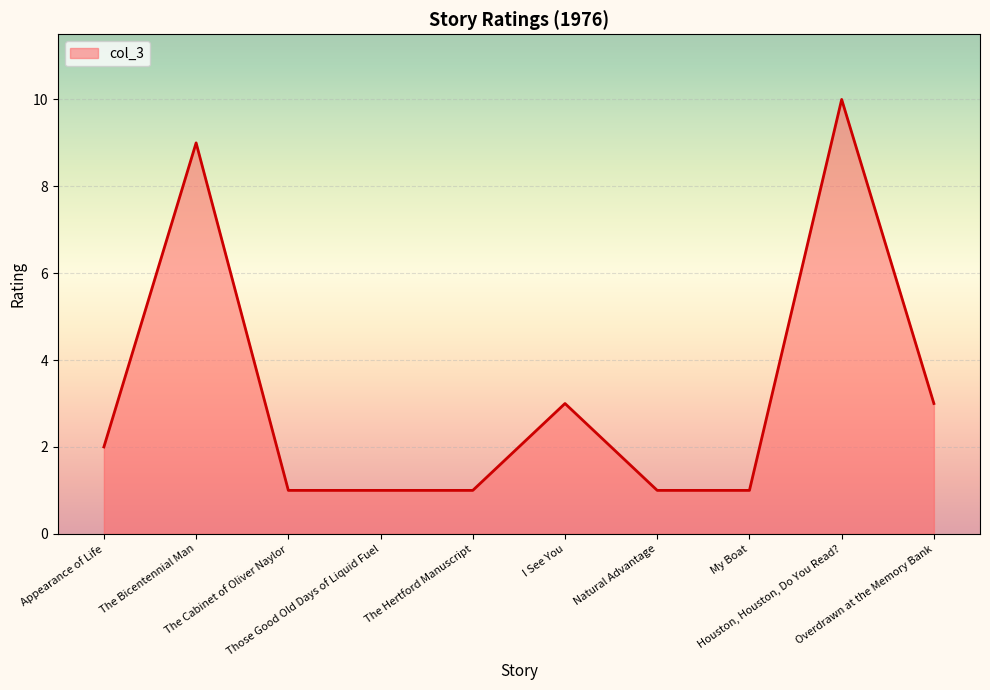

What is the ratio of the value at The Bicentennial Man to the value at Those Good Old Days of Liquid Fuel?

9.0